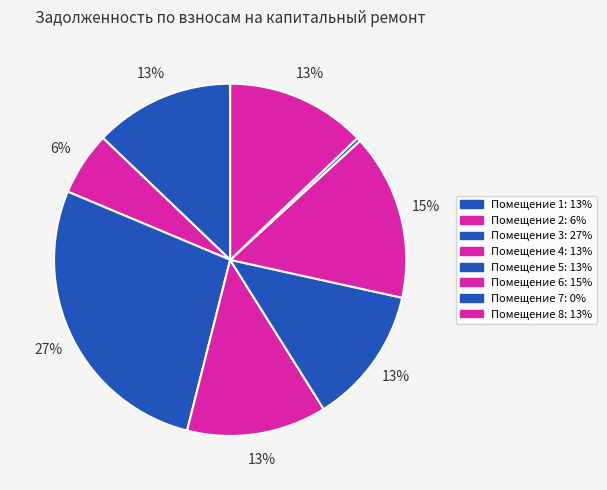

To the nearest percent, what is the average slice percentage?

12%